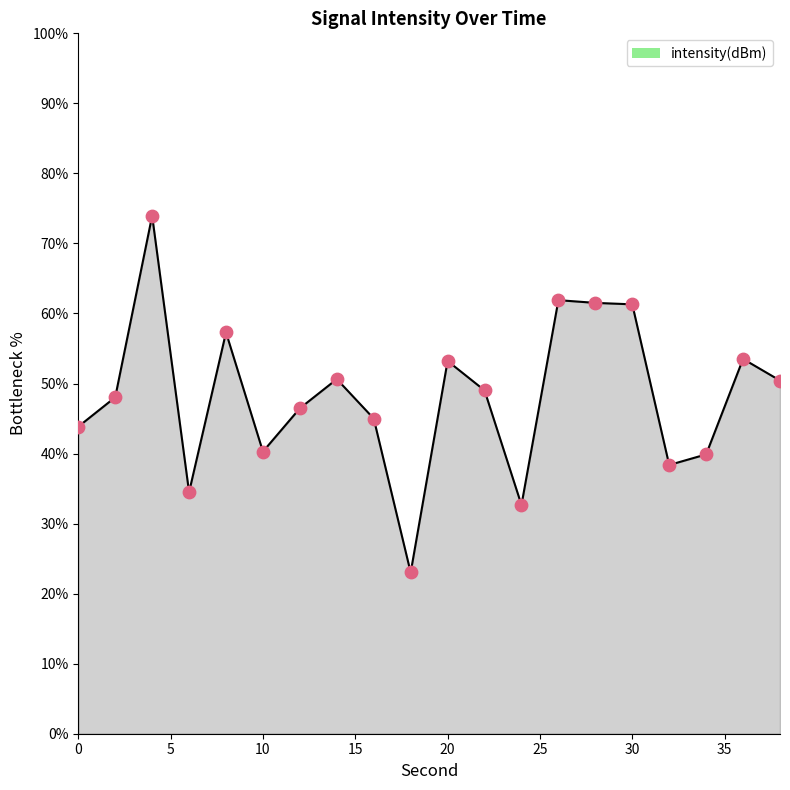

What is the smallest value displayed?

23.0